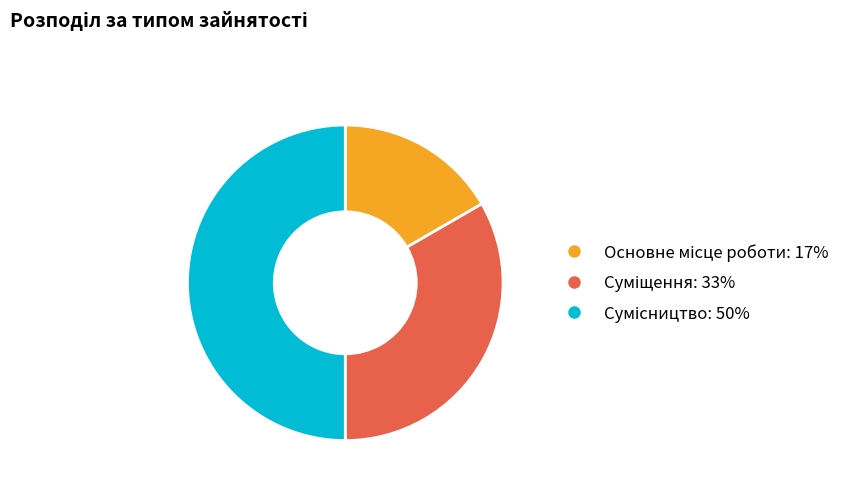

Count the number of slices in the pie.

3